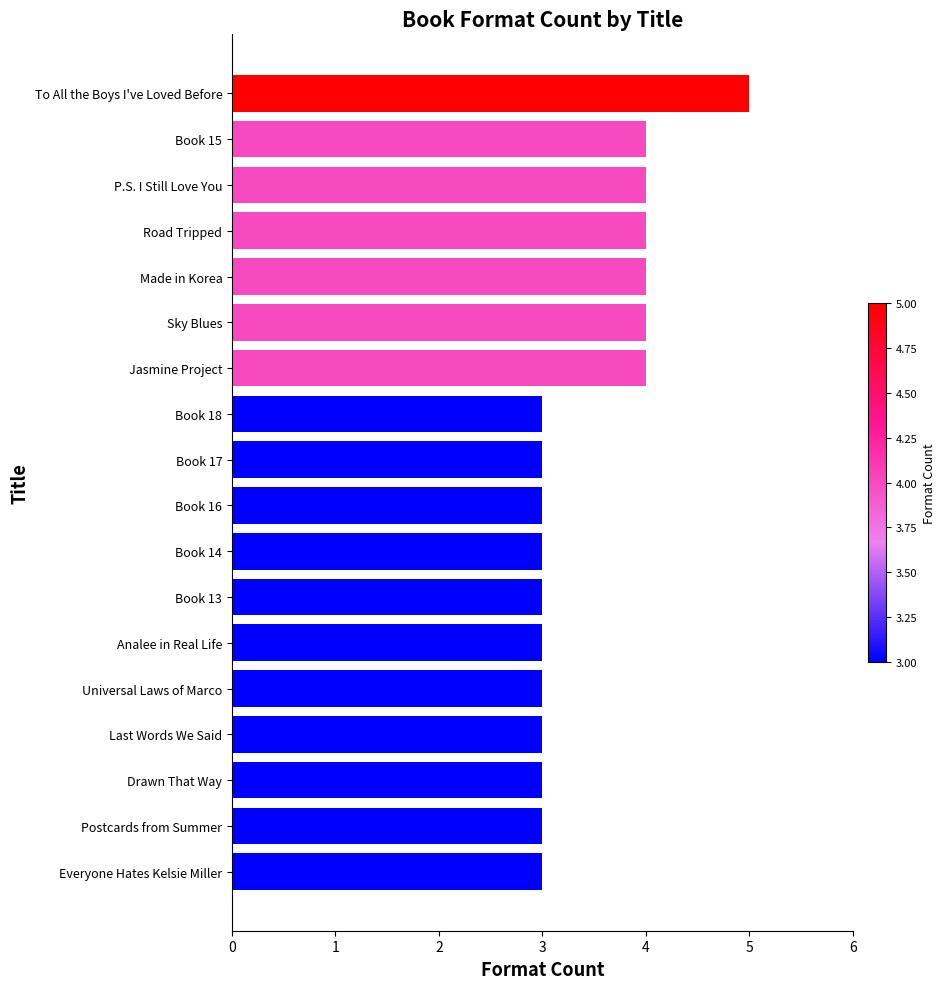

The value at Postcards from Summer is 1. True or false?

False